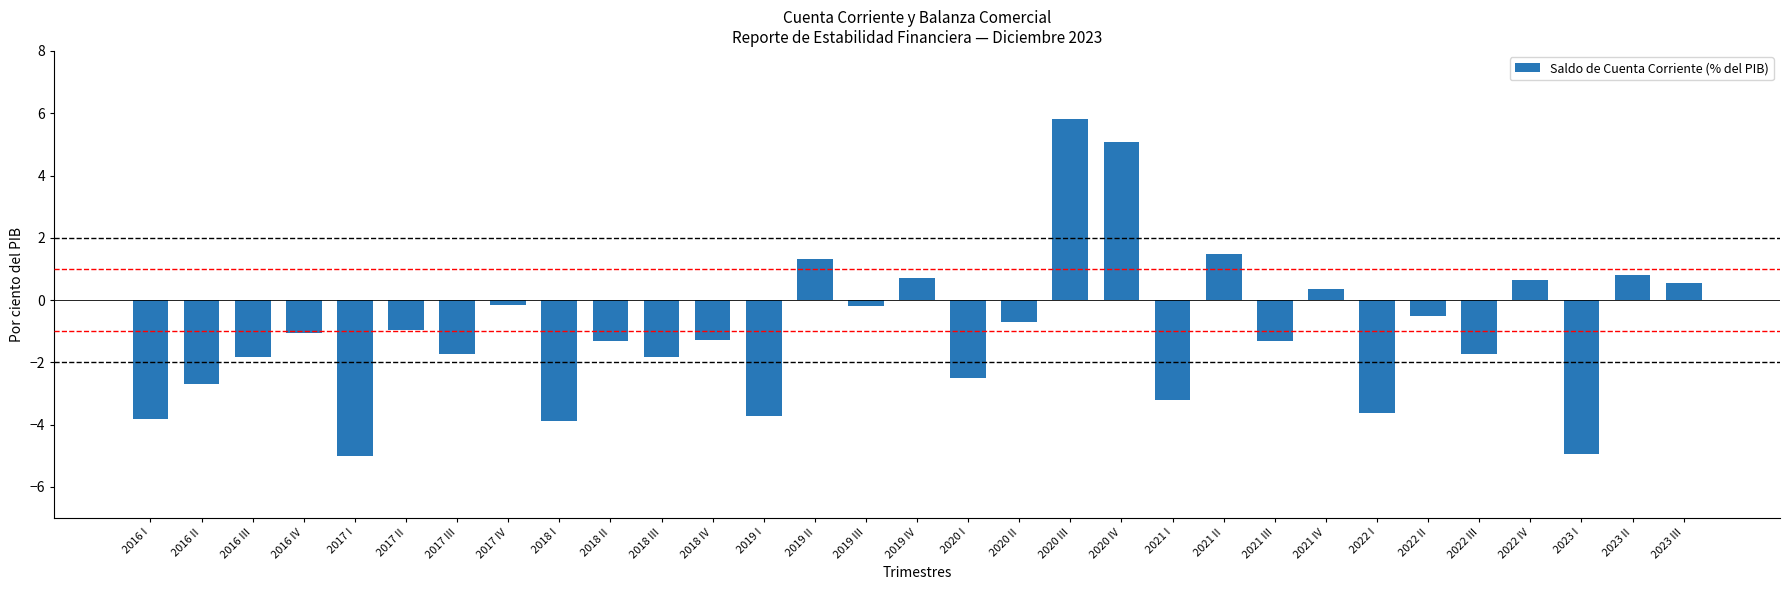

True or false: the data shows 0.4 at 2021 IV.

True